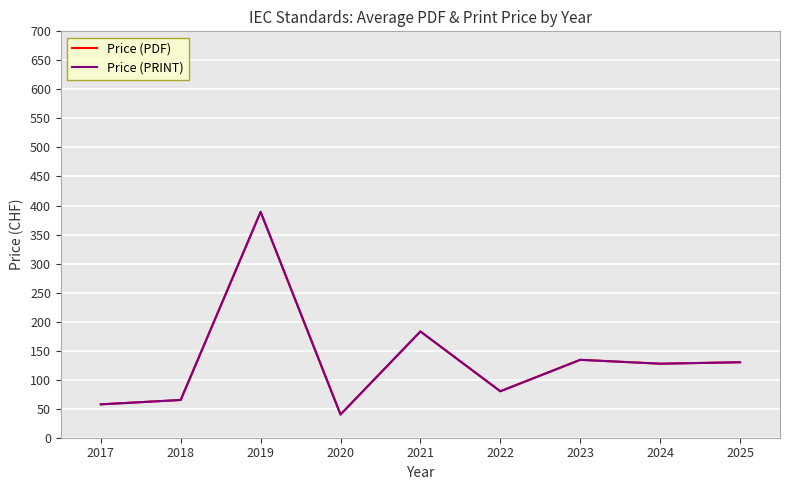

Does the chart have visible grid lines?

Yes